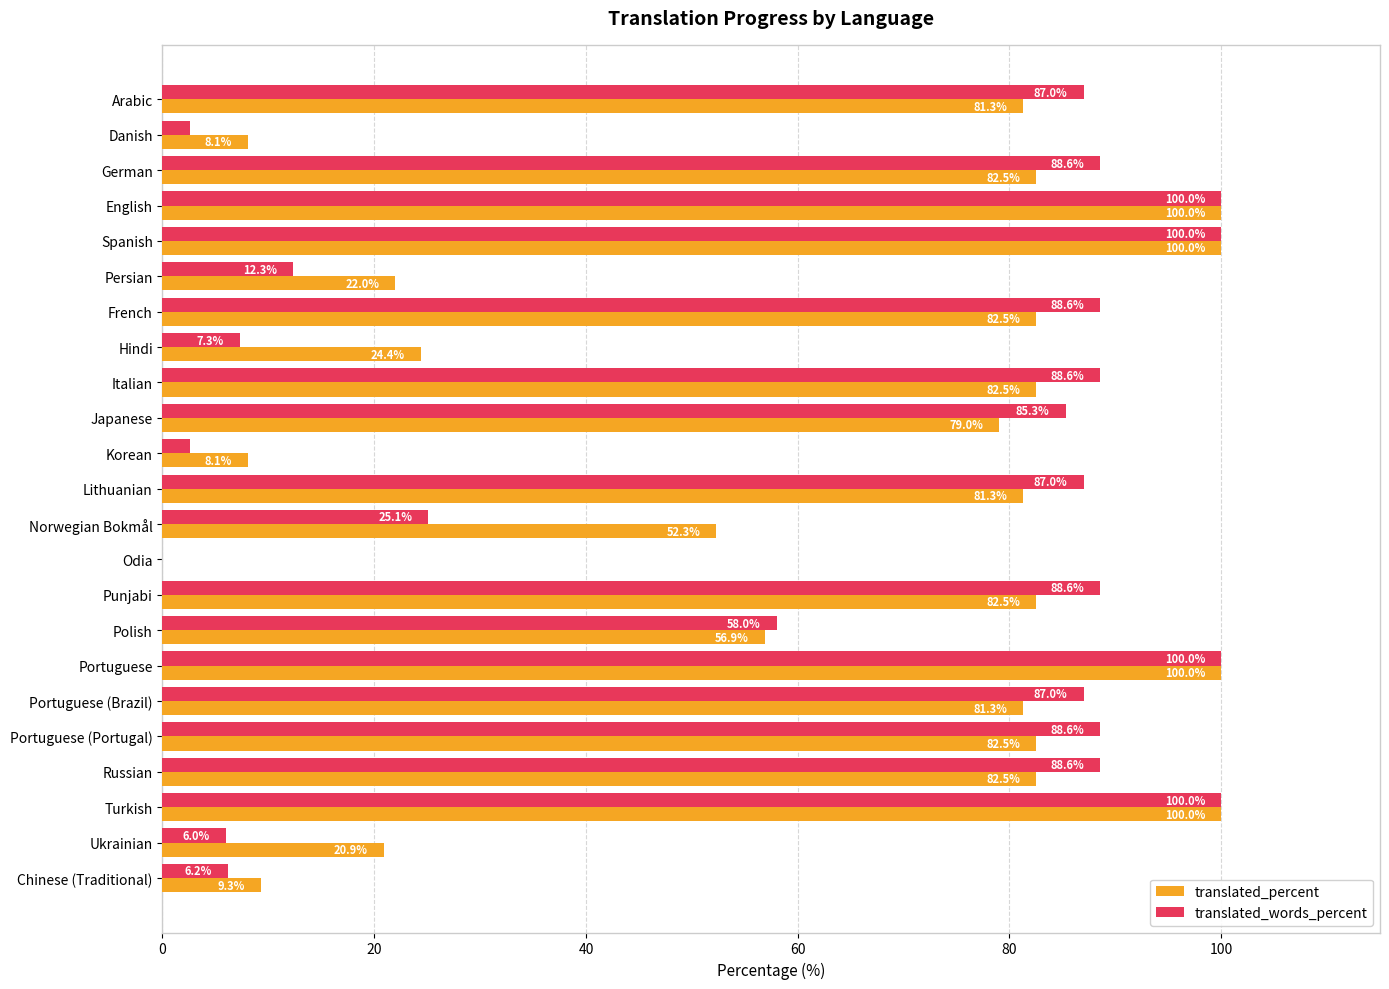

At which label is translated_percent closest to 50?

Norwegian Bokmål